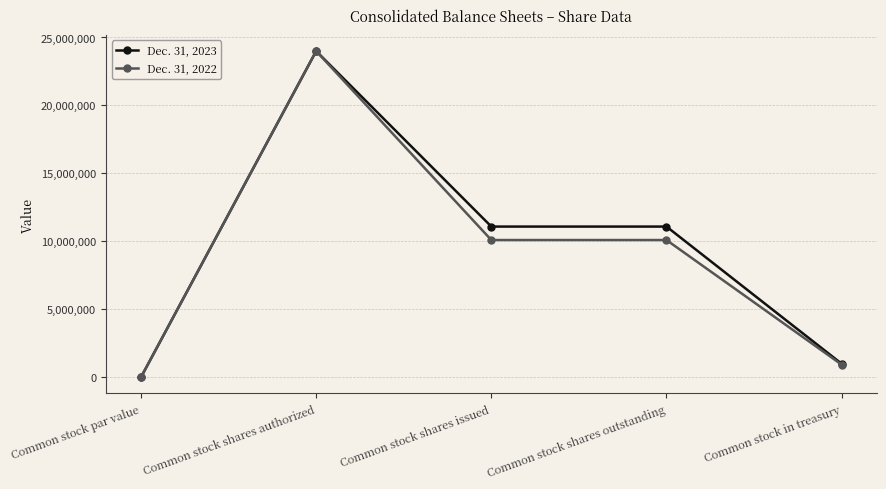

What is the sum of the Dec. 31, 2022 values at Common stock shares issued and Common stock in treasury?

11019325